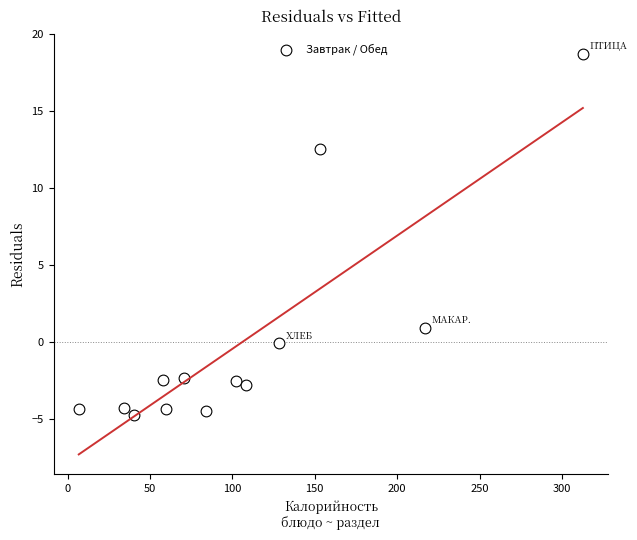

What Y value in the scatter plot is closest to 7?

12.6